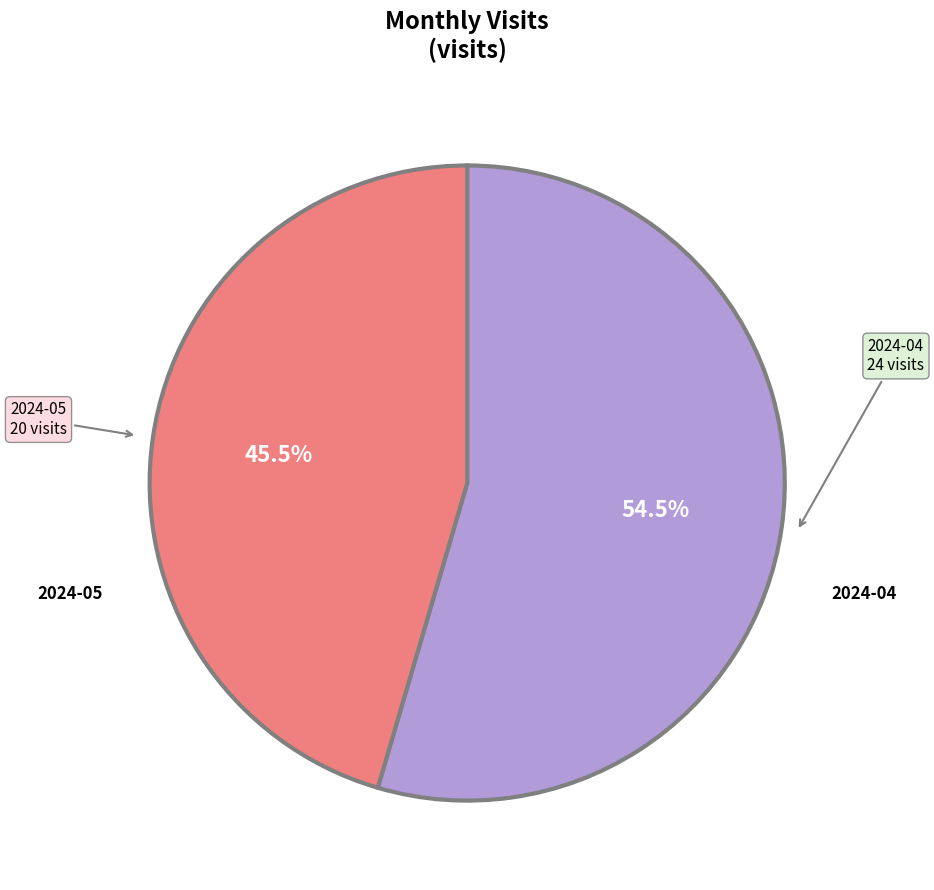

Does any single category account for the majority?

Yes